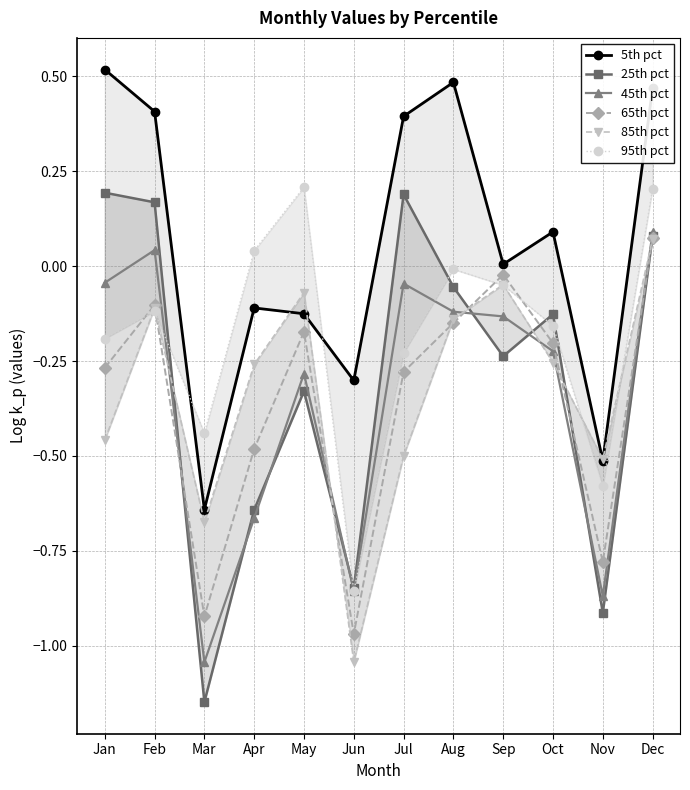

What is the difference between the maximum and minimum values in the 85th pct series?

1.1